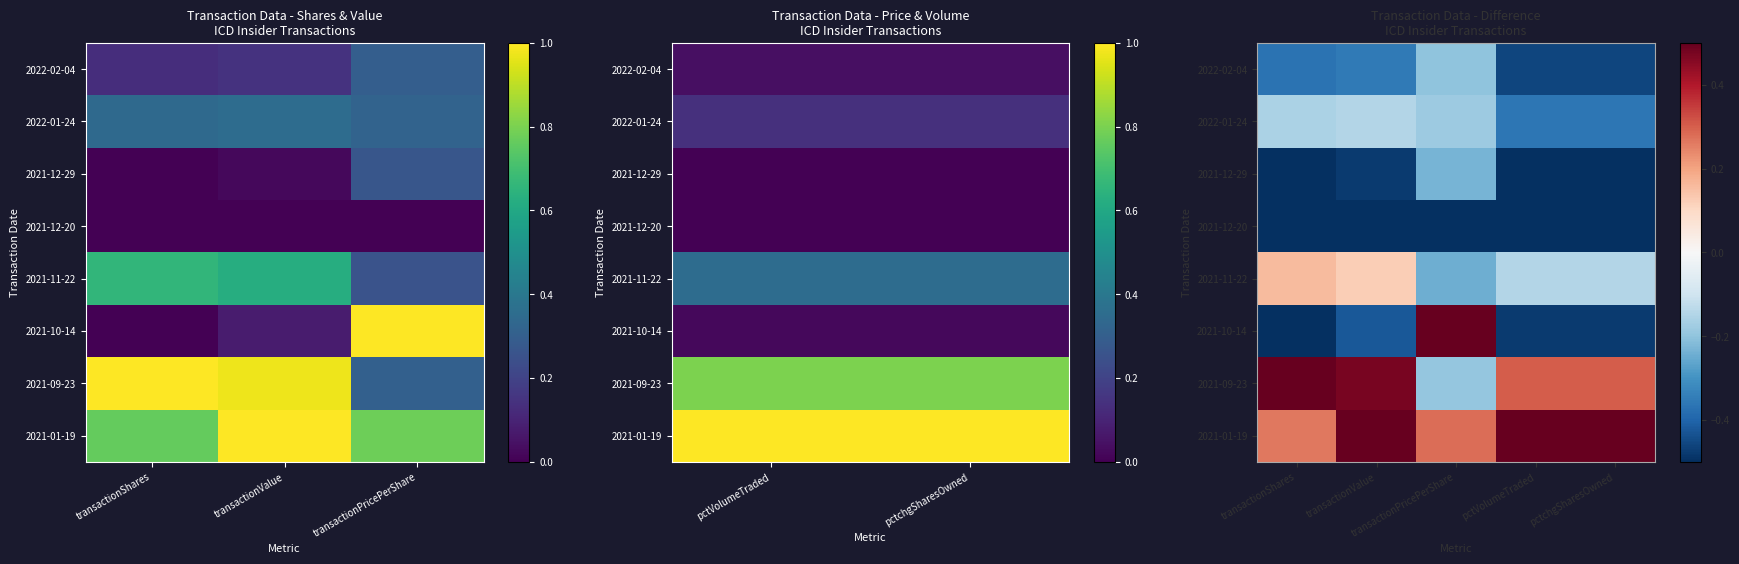

The value of 2021-10-14 at transactionValue is -0.7. True or false?

False